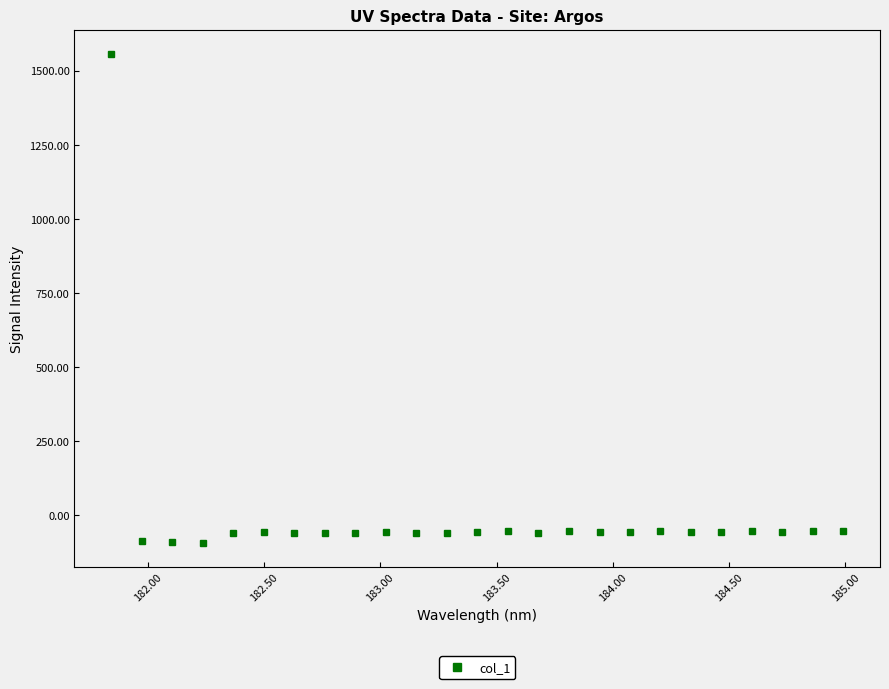

What is the minimum value shown in the chart?

-92.8